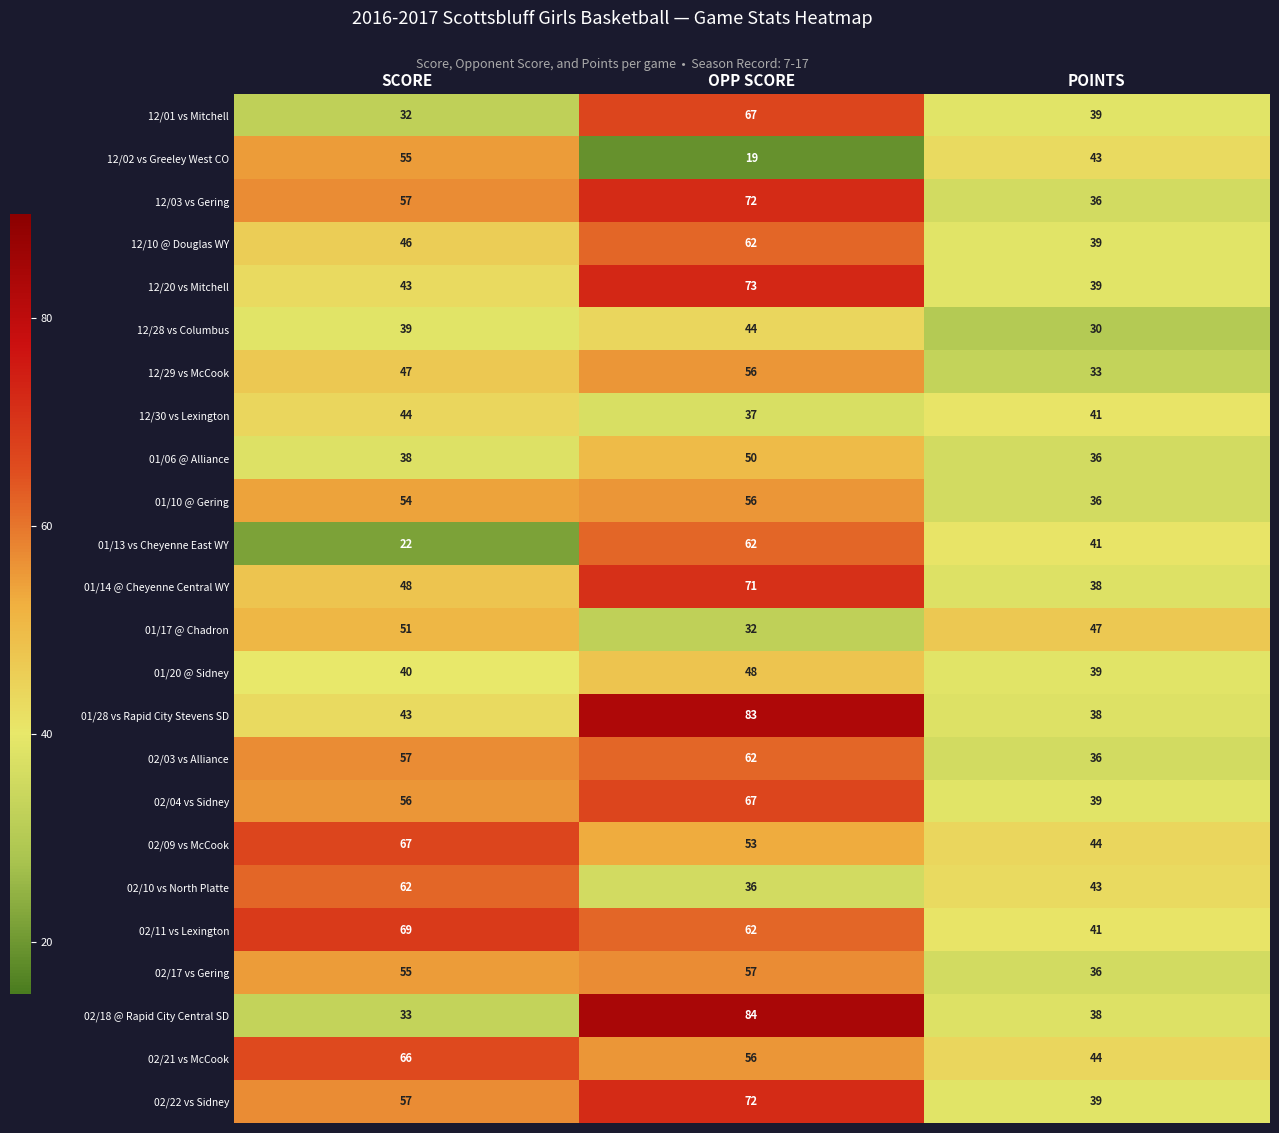

Count the 01/10 @ Gering values in the range 36 to 56.

3